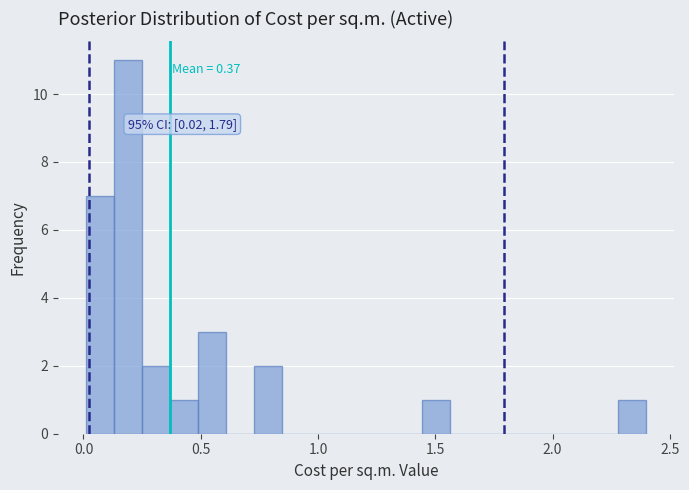

Read against the x-axis, roughly where is the centre of the tallest bar?

0.20